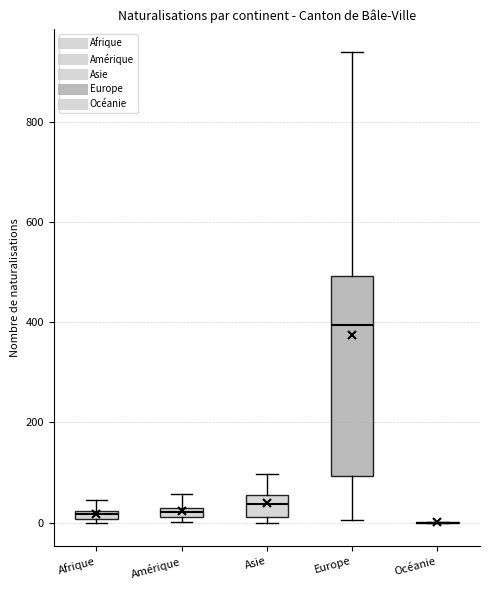

Which box is the tallest, from its lower edge to its upper edge?

Europe